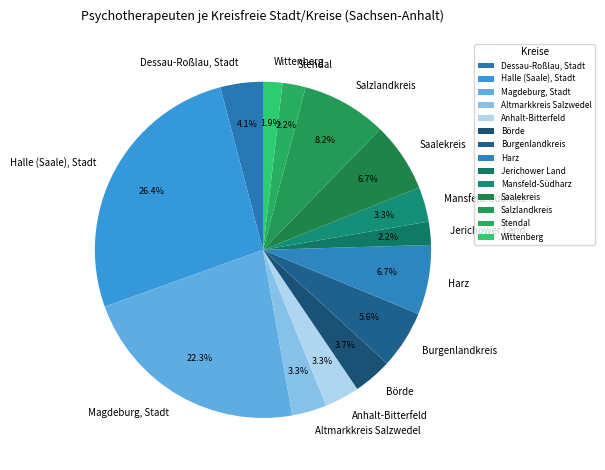

Do Burgenlandkreis and Börde together represent more than half of the pie?

No